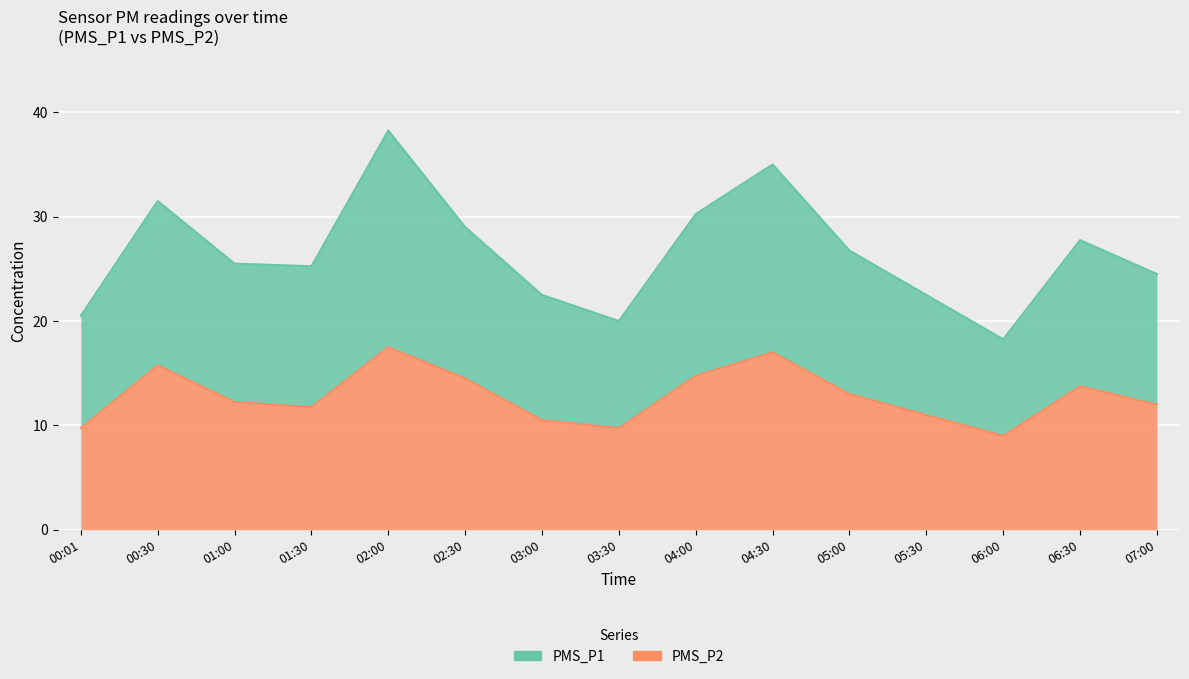

List the labels in order of PMS_P1 value, largest first.

02:00, 04:30, 00:30, 04:00, 02:30, 06:30, 05:00, 01:00, 01:30, 07:00, 03:00, 05:30, 00:01, 03:30, 06:00